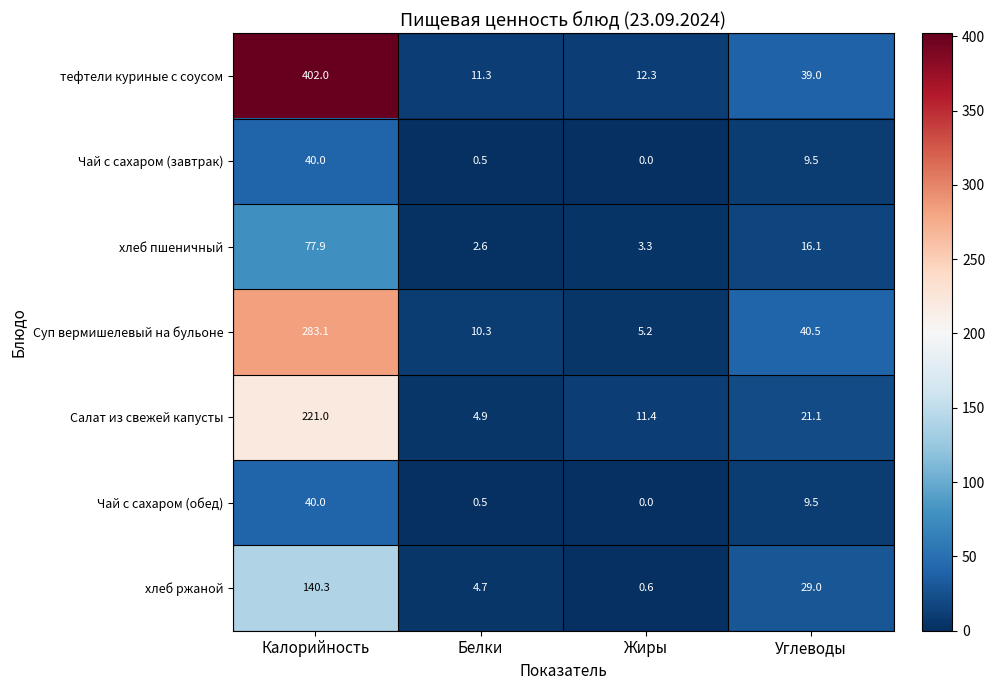

What is the greatest value displayed?

402.0